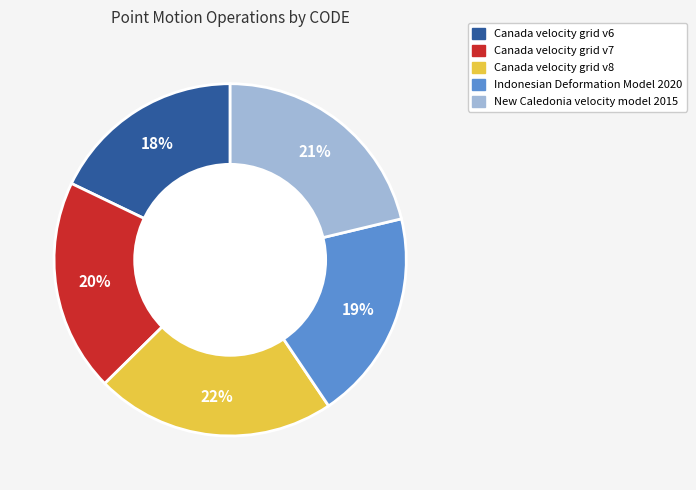

How many slices are in this pie chart?

5